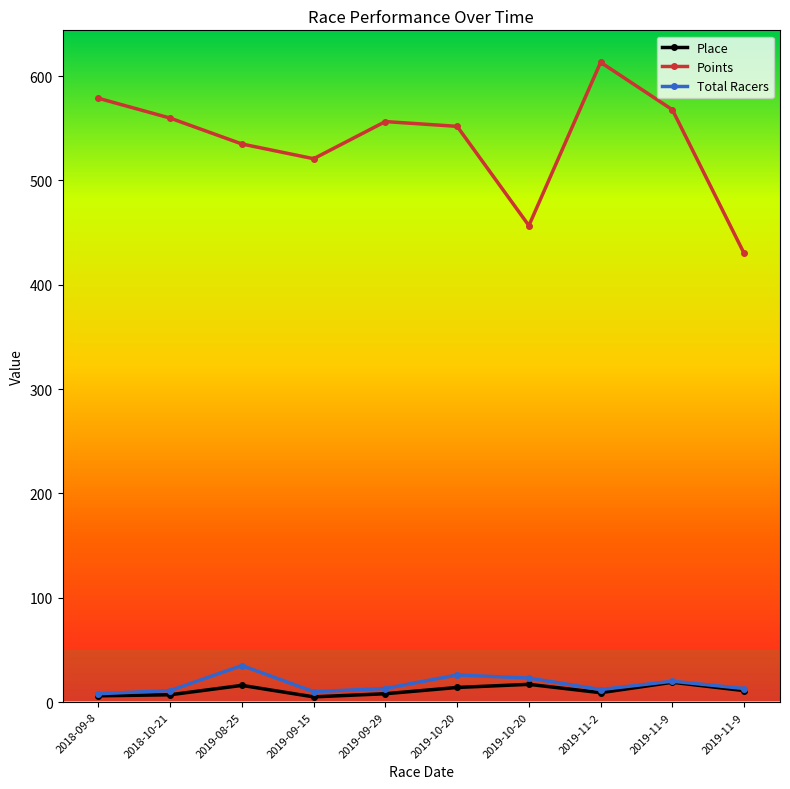

Does the chart display data point markers on the line(s)?

Yes